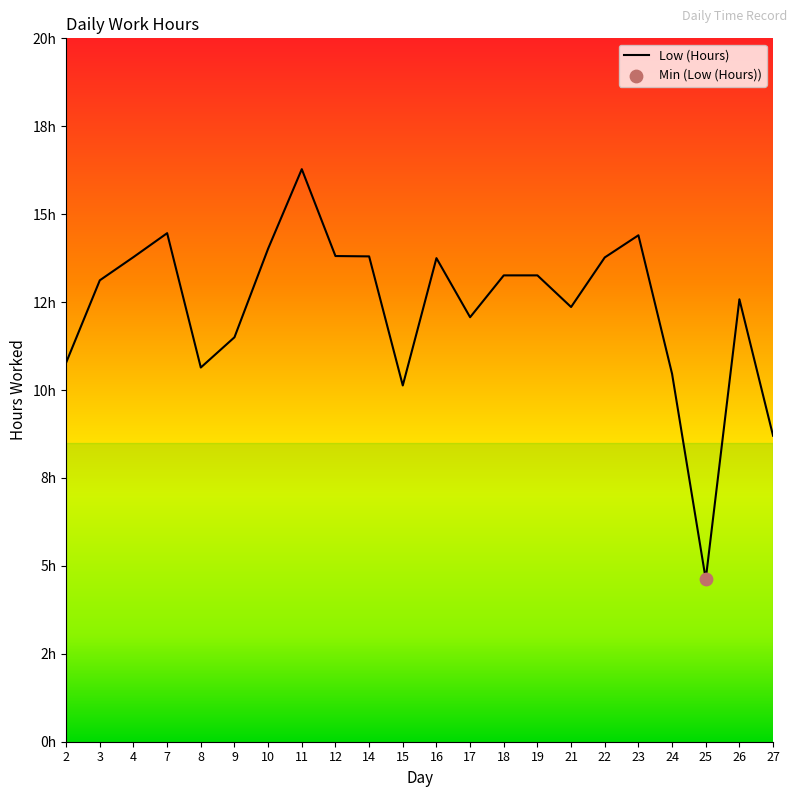

What is the ratio of the value at 23 to the value at 25?

3.1